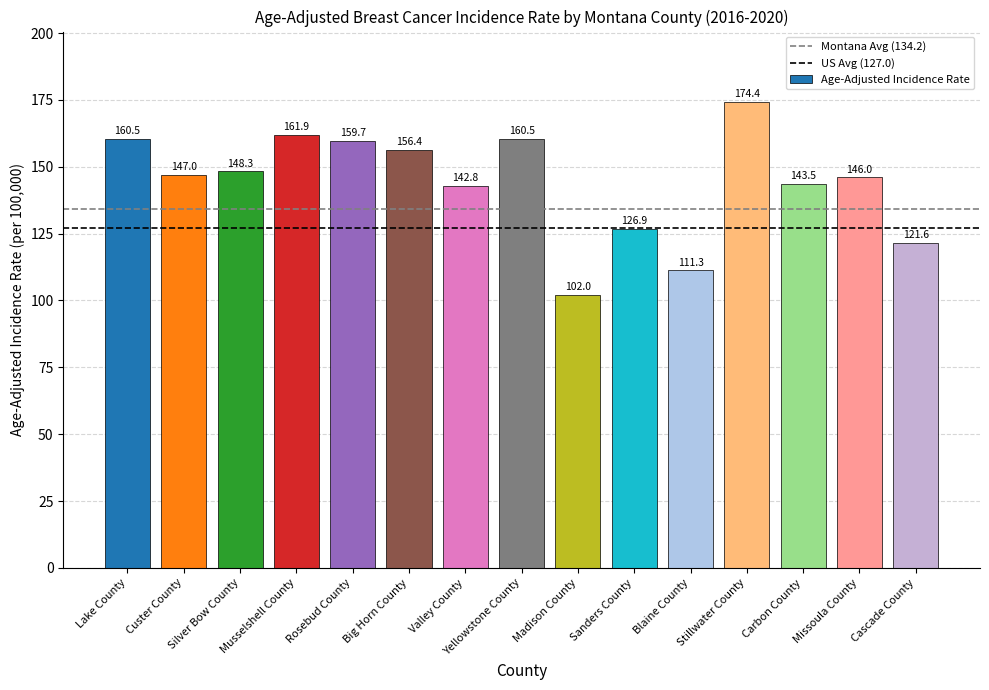

How many bars are there in total?

15